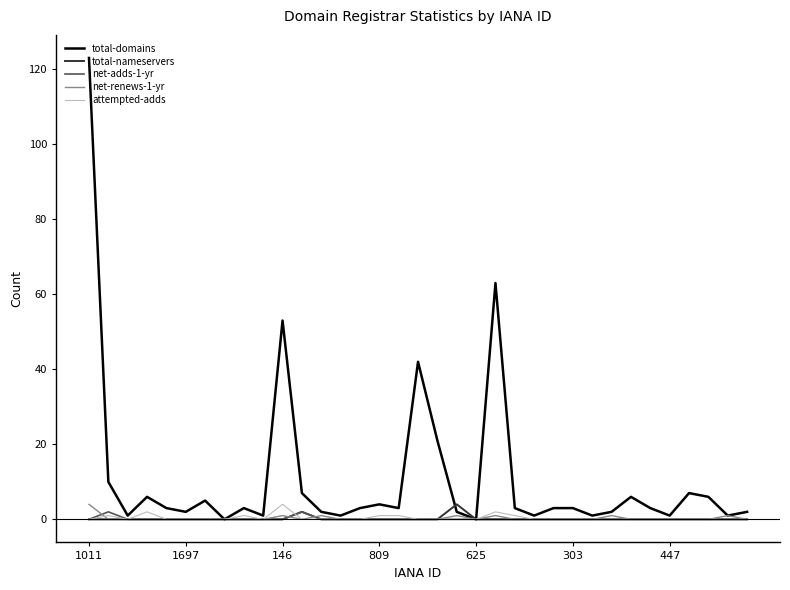

What is the maximum value for attempted-adds?

4